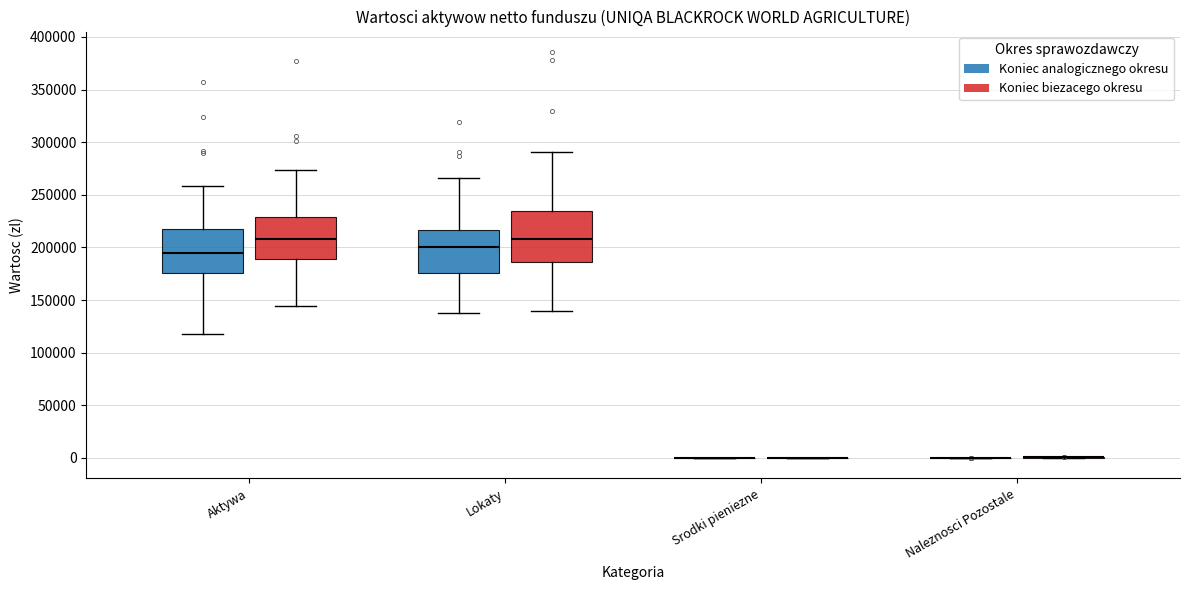

Where does the lower whisker of the box for Aktywa (Koniec analogicznego okresu) end on the y-axis? The values are not printed on the chart, so give them approximately, as read against the axis.

115000